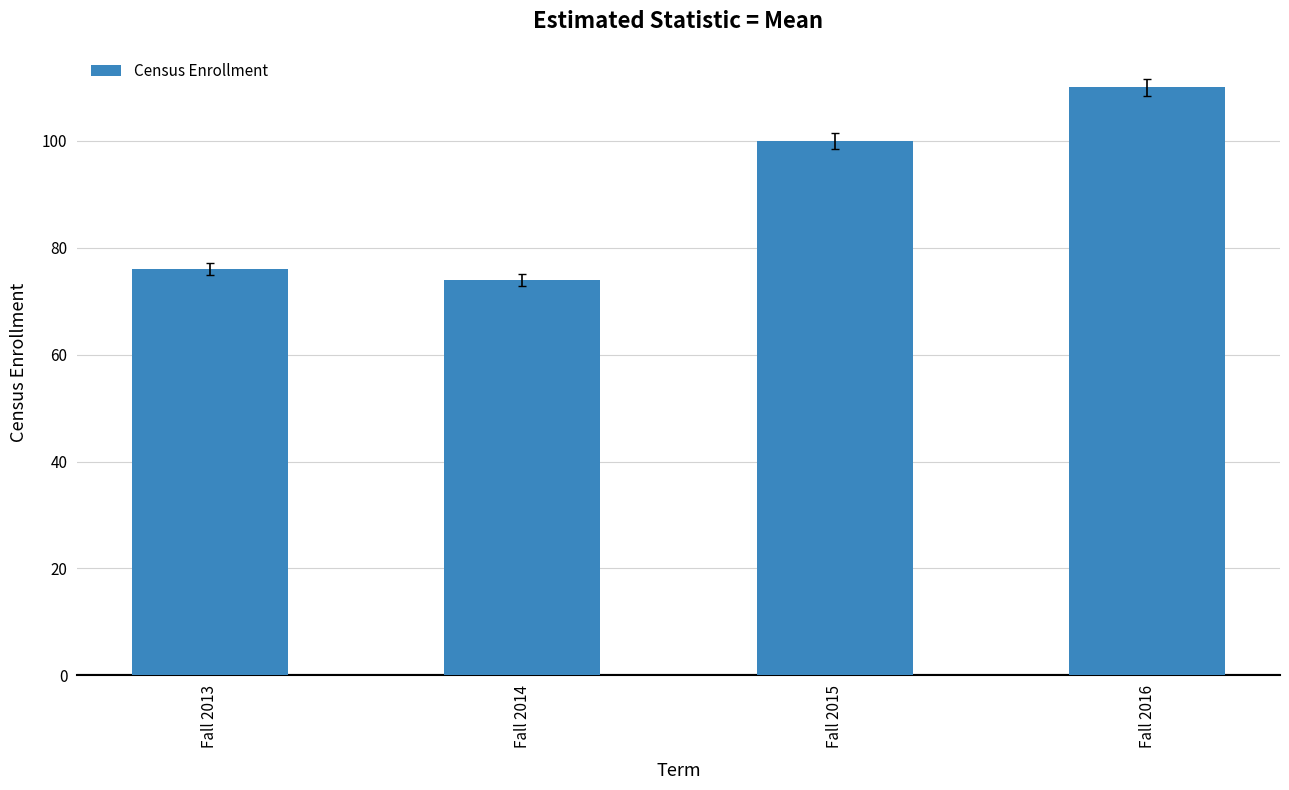

What is the sum of the values at Fall 2016 and Fall 2014?

184